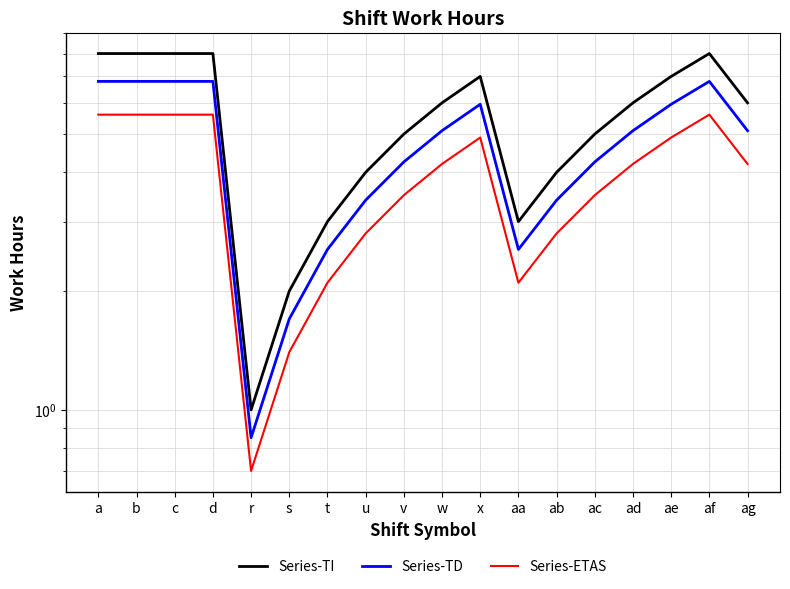

How many data points in Series-TD are above 5?

10